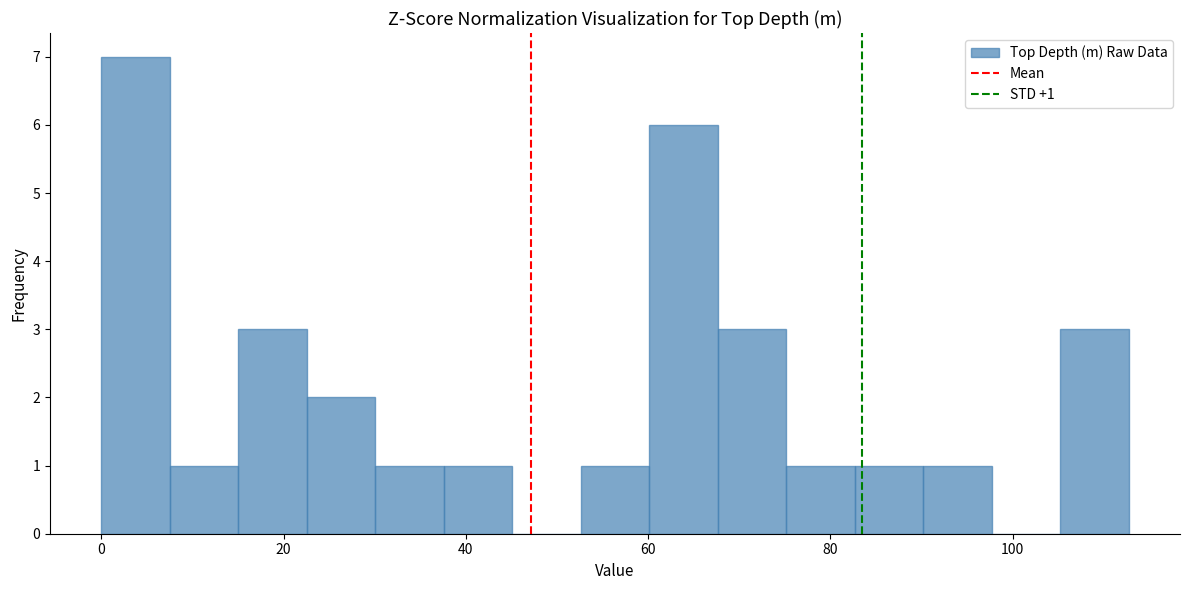

Read against the x-axis, roughly where is the centre of the tallest bar?

4